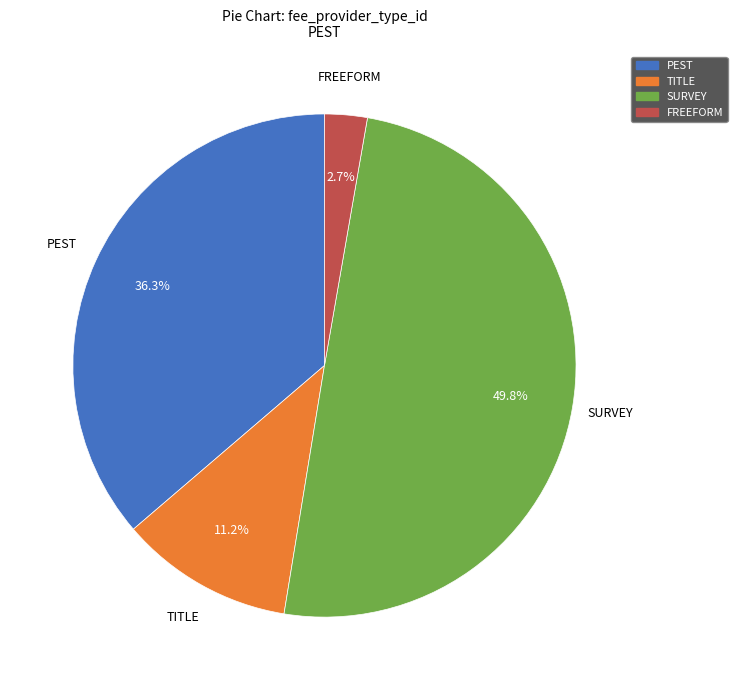

To the nearest percent, what is the average slice percentage?

25%